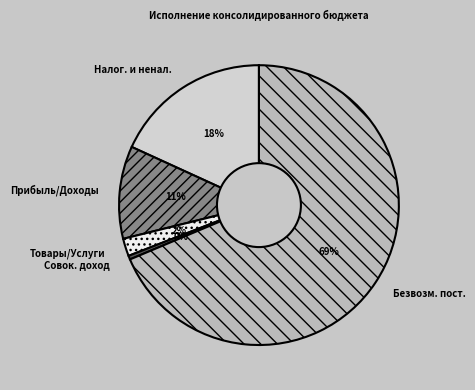

What percentage is the Безвозм. пост. slice, to the nearest percent?

69%